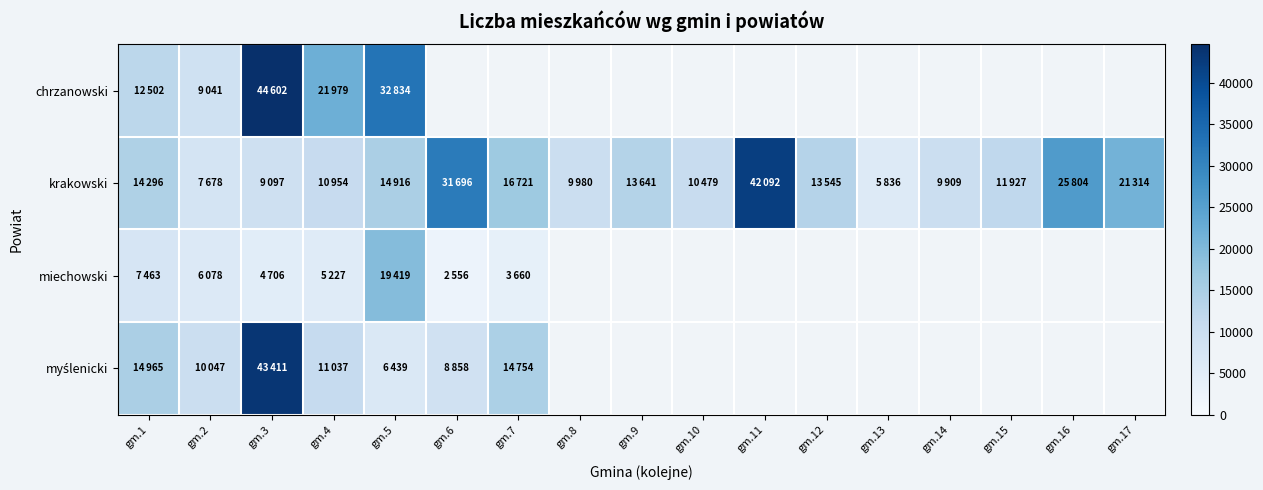

True or false: miechowski has a value of 7463.0 at gm.1.

True